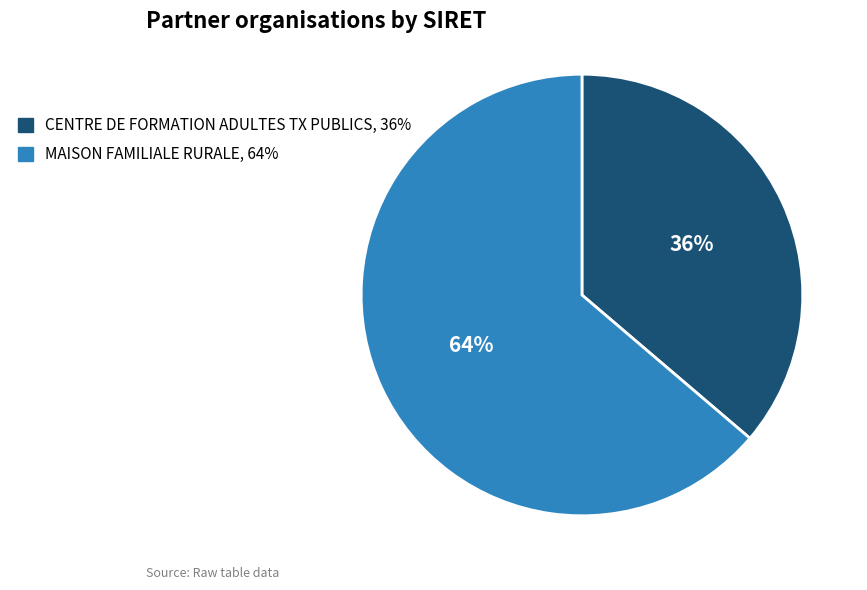

Between MAISON FAMILIALE RURALE and CENTRE DE FORMATION ADULTES TX PUBLICS, which is larger?

MAISON FAMILIALE RURALE